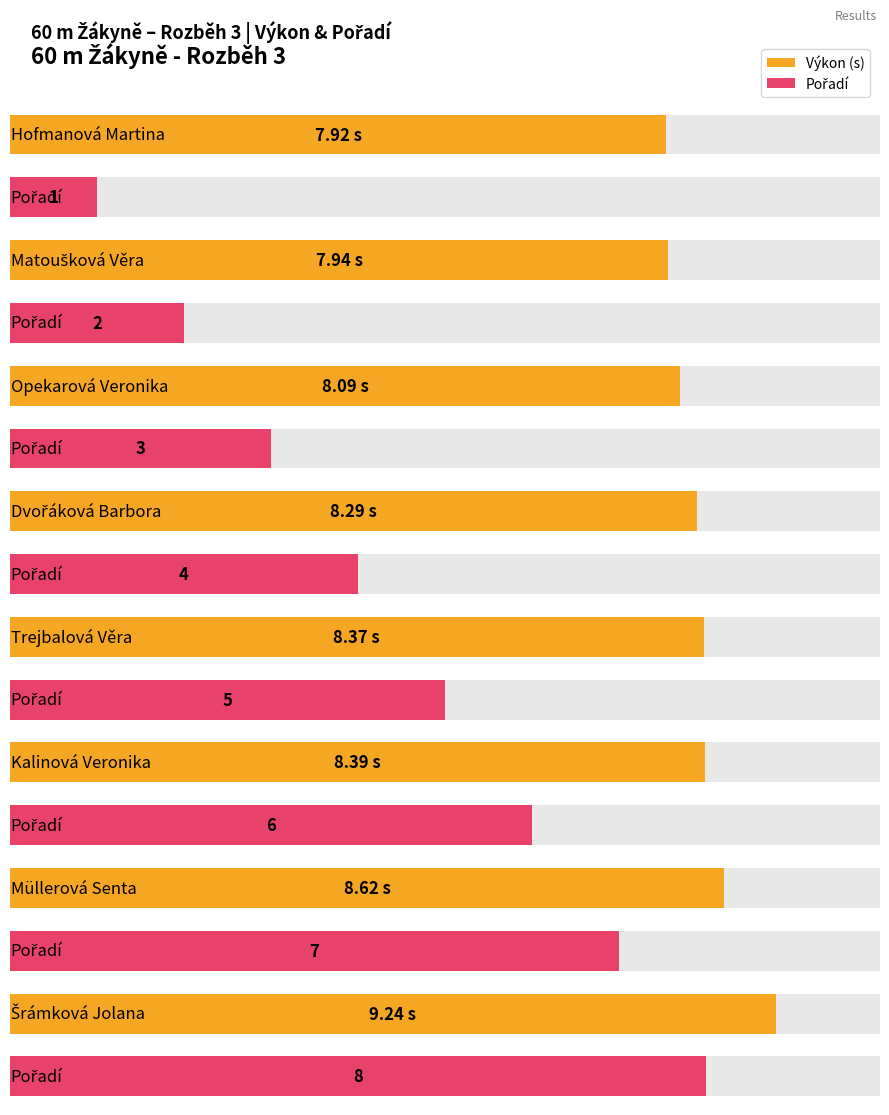

What is the difference between the second highest and minimum values in the Pořadí series?

6.0